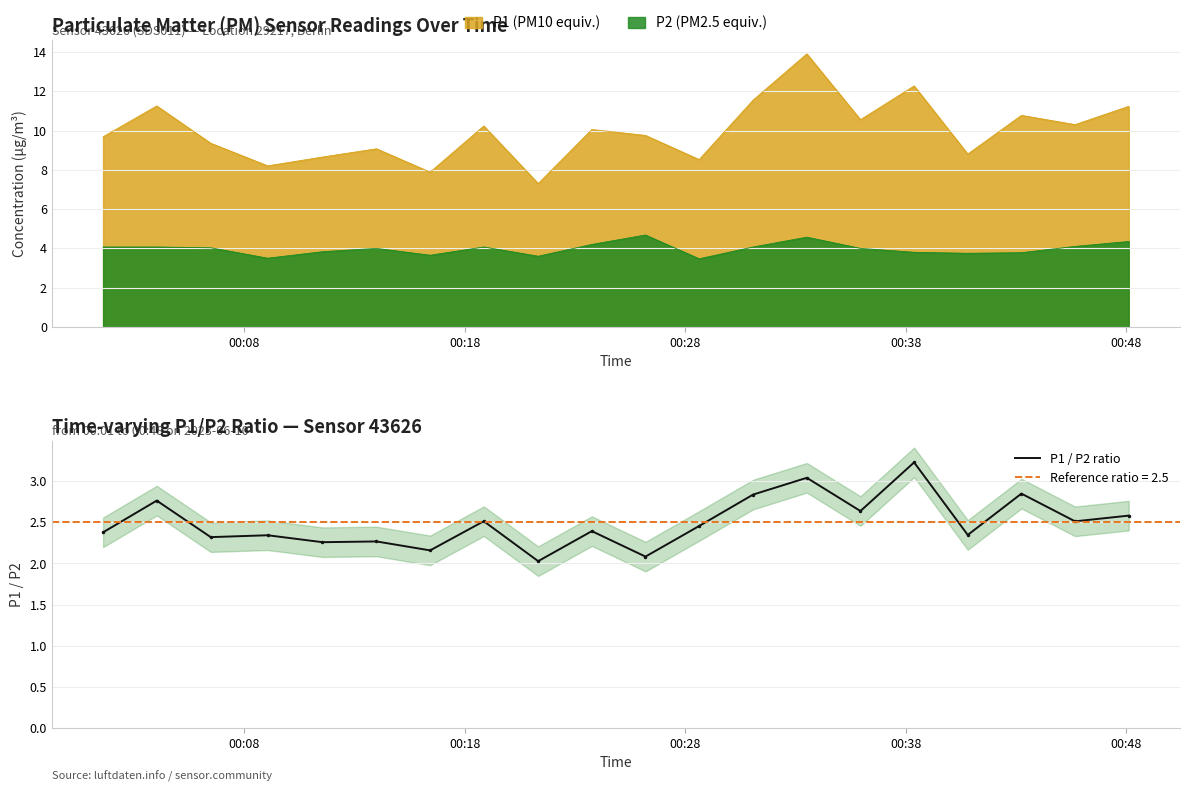

What is the minimum value for P1 / P2 ratio?

2.0